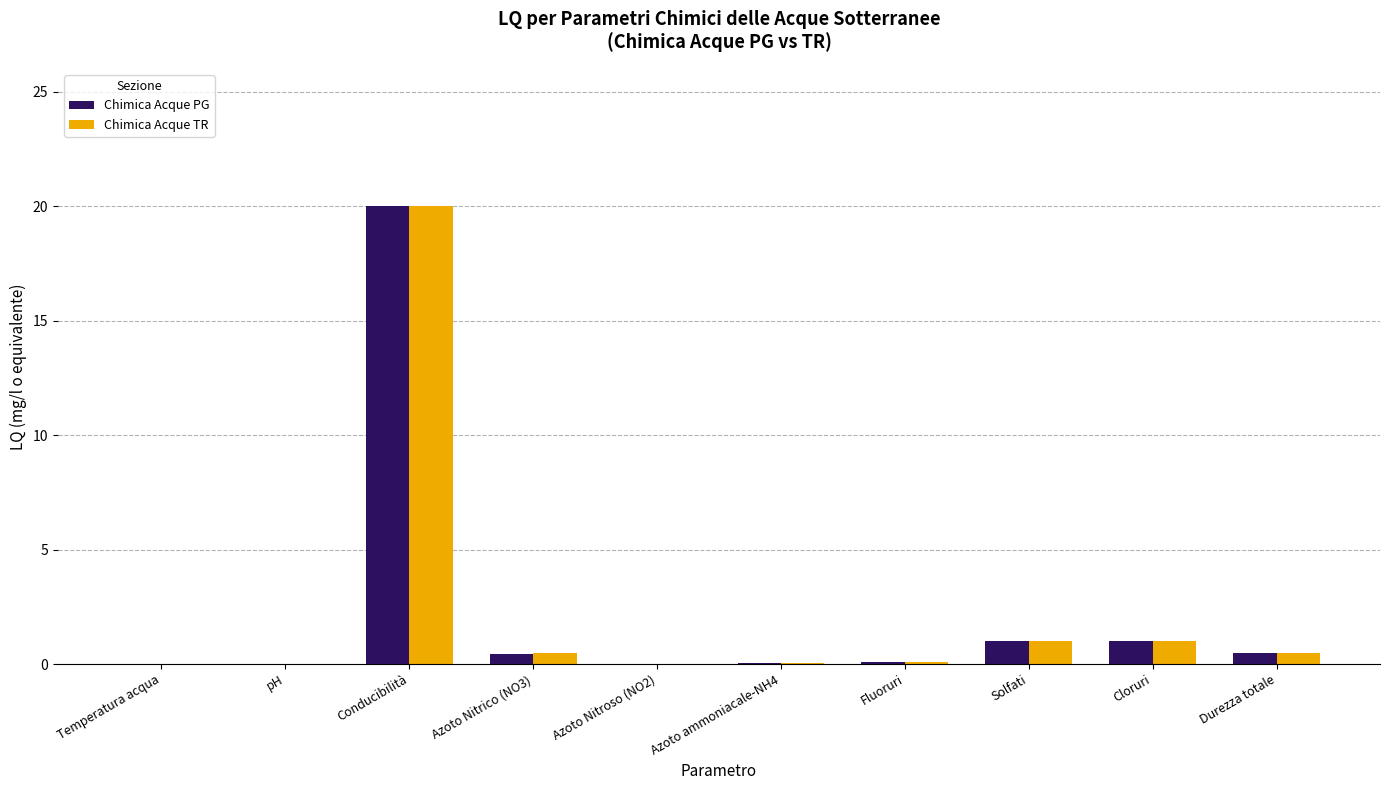

What is the sum of all Chimica Acque PG values?

23.1